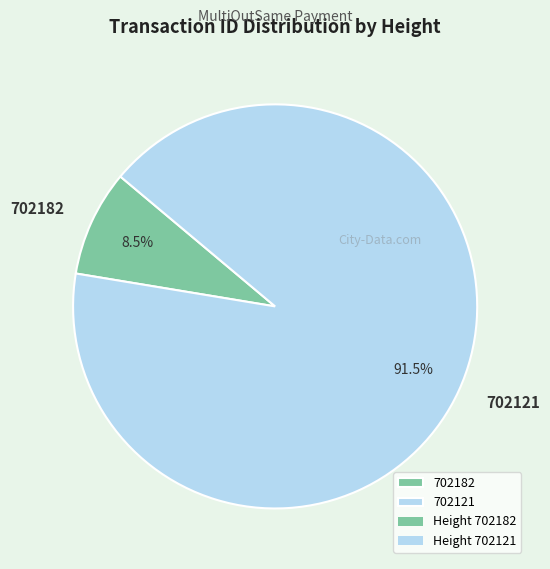

Does any single category account for the majority?

Yes